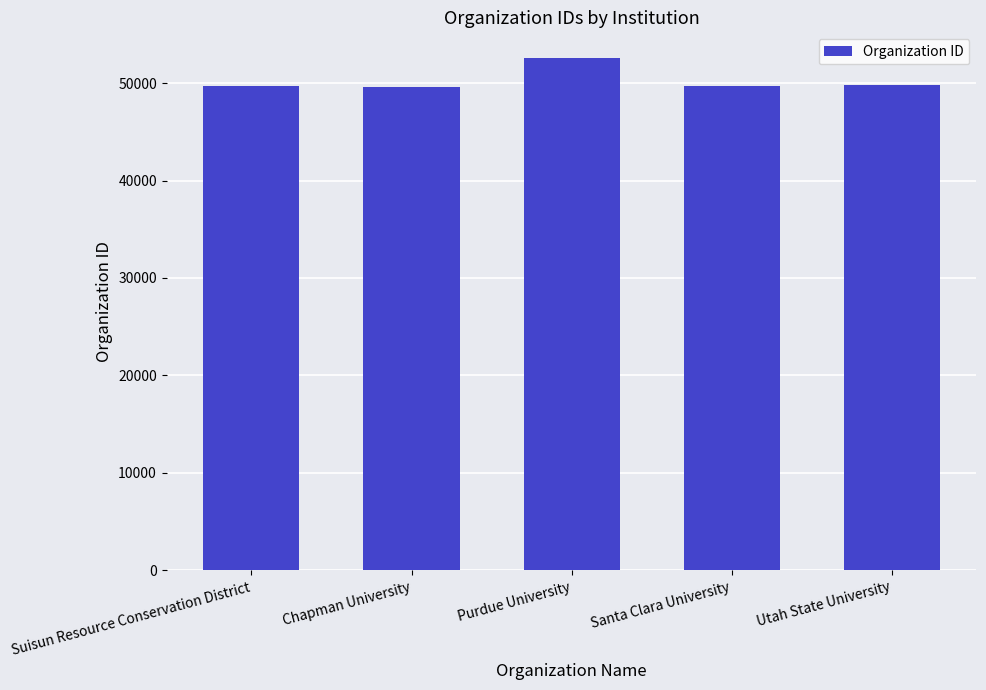

How many bars are there in total?

5